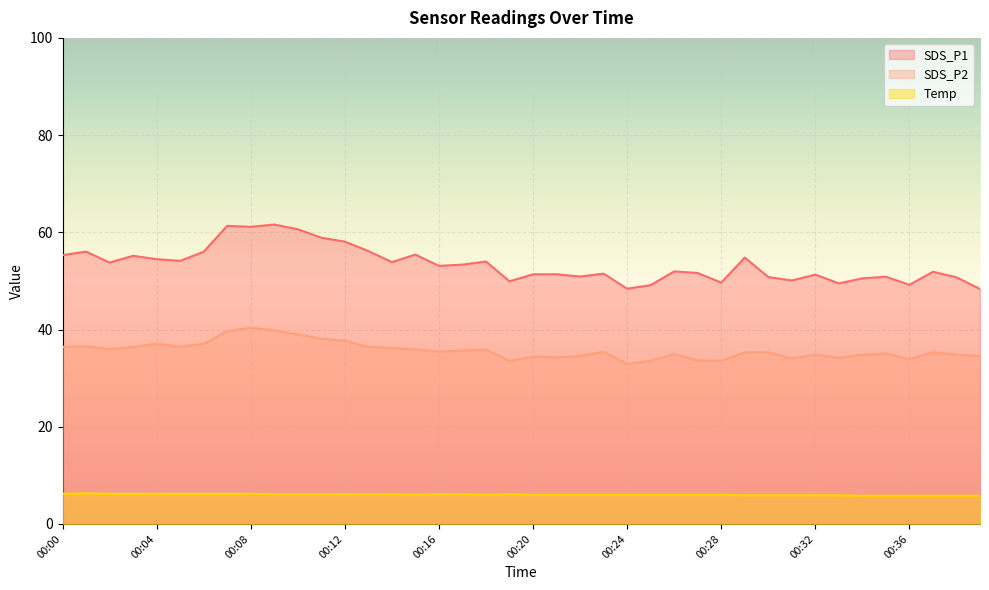

In Temp, how many points are higher than both neighbors (excluding endpoints)?

2